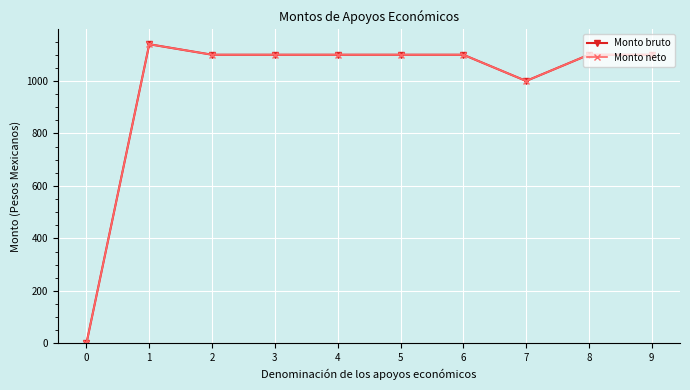

Is this an area chart (filled region under the line)?

No